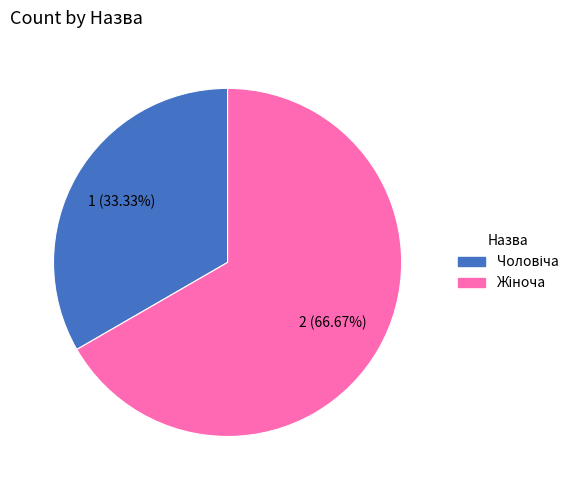

Does any single category account for the majority?

Yes